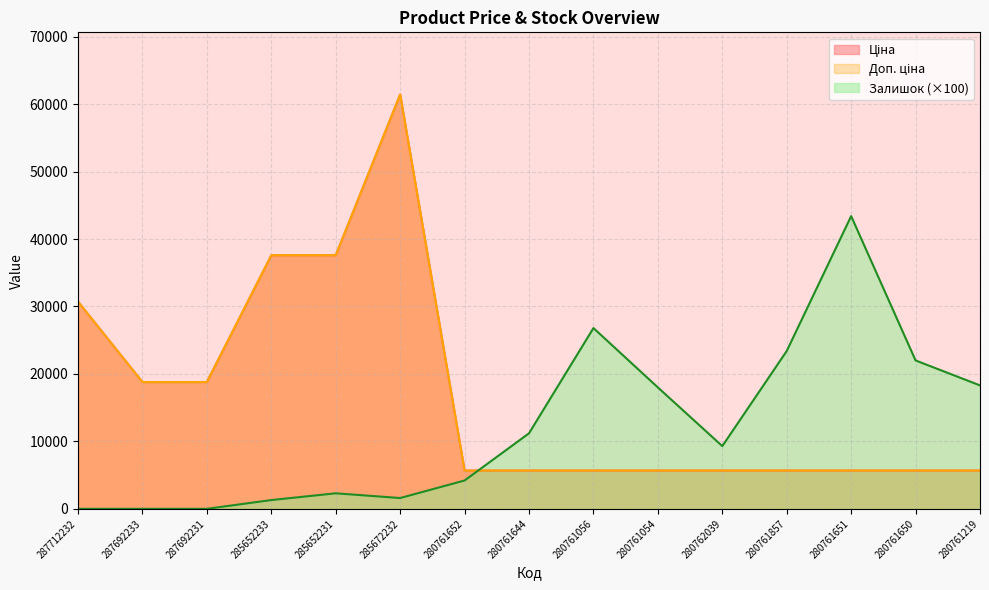

Reading right to left, transcribe all the data shown in this chart.

Ціна: 280761219=5673.8	280761650=5673.8	280761651=5673.8	280761857=5673.8	280762039=5673.8	280761054=5673.8	280761056=5673.8	280761644=5673.8	280761652=5673.8	285672232=61434.3	285652231=37593.6	285652233=37593.6	287692231=18796.8	287692233=18796.8	287712232=30717.1
Доп. ціна: 280761219=5673.8	280761650=5673.8	280761651=5673.8	280761857=5673.8	280762039=5673.8	280761054=5673.8	280761056=5673.8	280761644=5673.8	280761652=5673.8	285672232=61434.3	285652231=37593.6	285652233=37593.6	287692231=18796.8	287692233=18796.8	287712232=30717.1
Залишок: 280761219=18300.0	280761650=22000.0	280761651=43400.0	280761857=23400.0	280762039=9300.0	280761054=18000.0	280761056=26800.0	280761644=11200.0	280761652=4200.0	285672232=1600.0	285652231=2300.0	285652233=1300.0	287692231=0.0	287692233=0.0	287712232=0.0